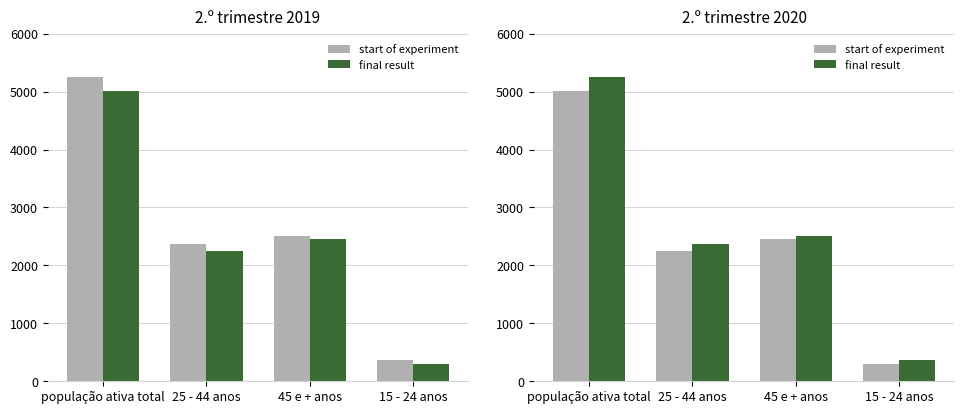

What is the label of the 3rd bar from the left?

45 e + anos